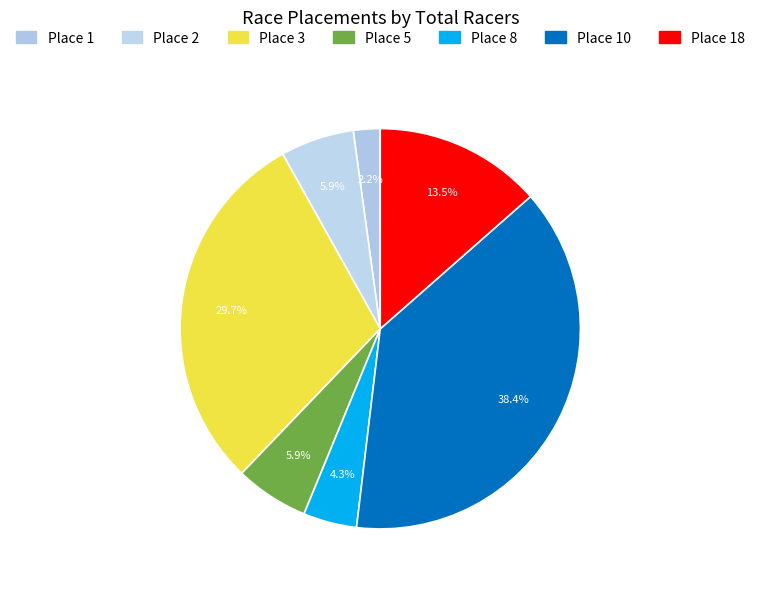

How many slices are in this pie chart?

7